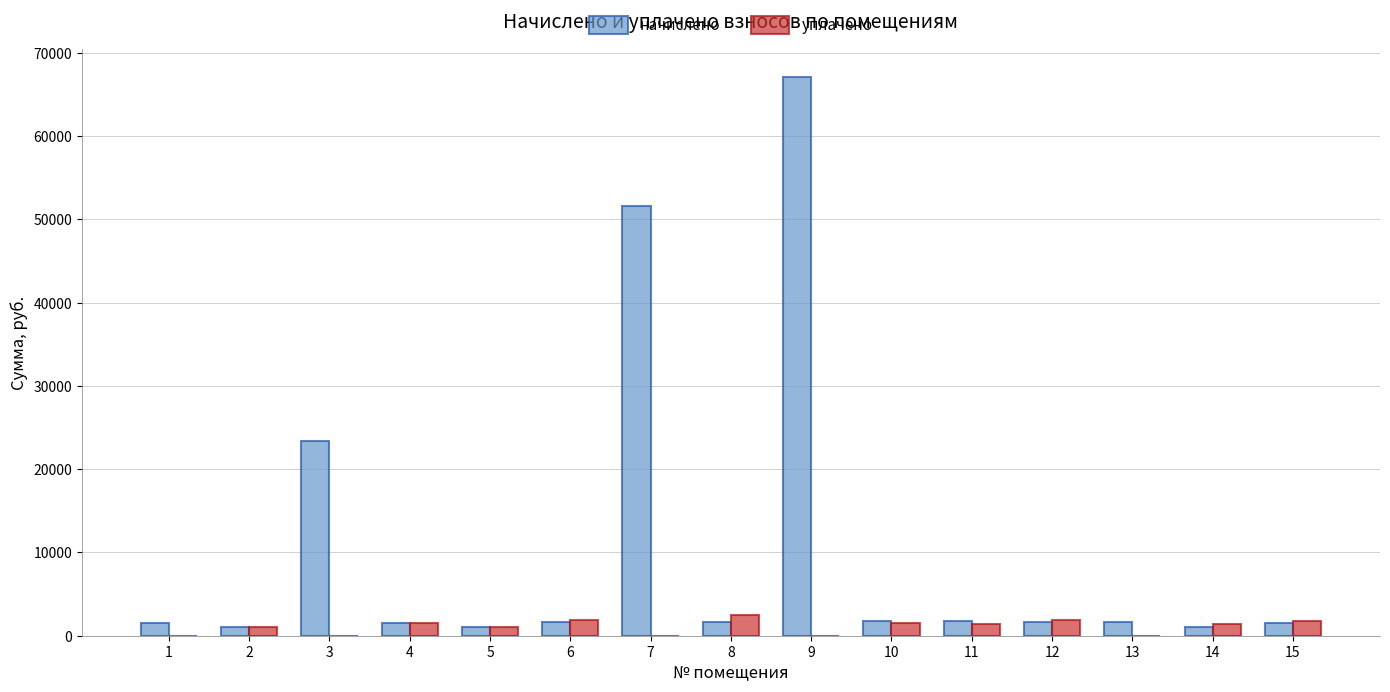

What is the maximum value for уплачено?

2467.0